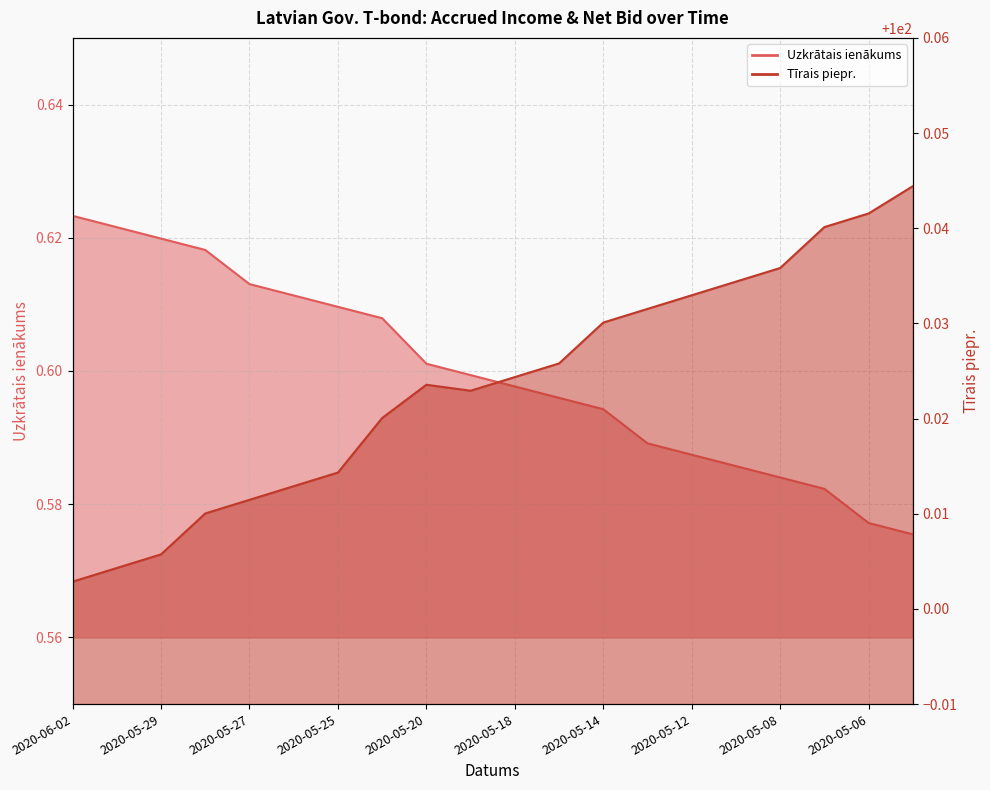

What is the value of the Uzkrātais ienākums point at the 4th from the left?

0.6